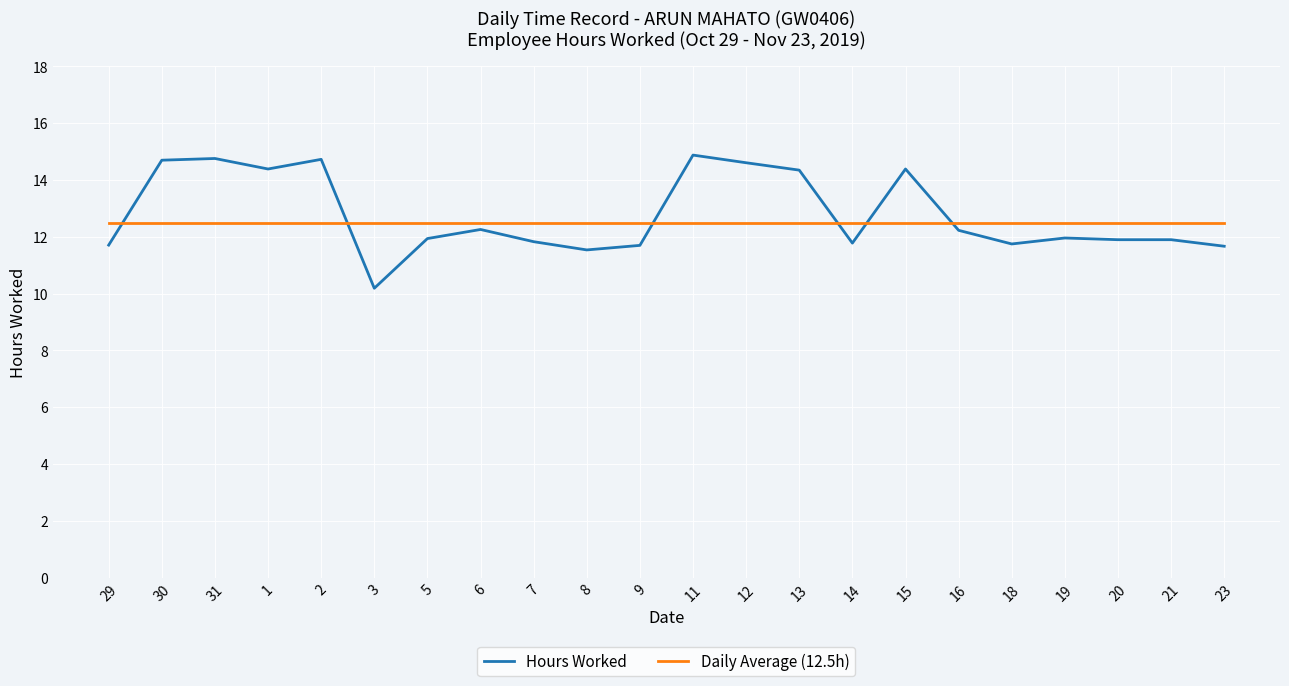

True or false: Daily Average (12.5h) and Hours Worked intersect in this chart.

True